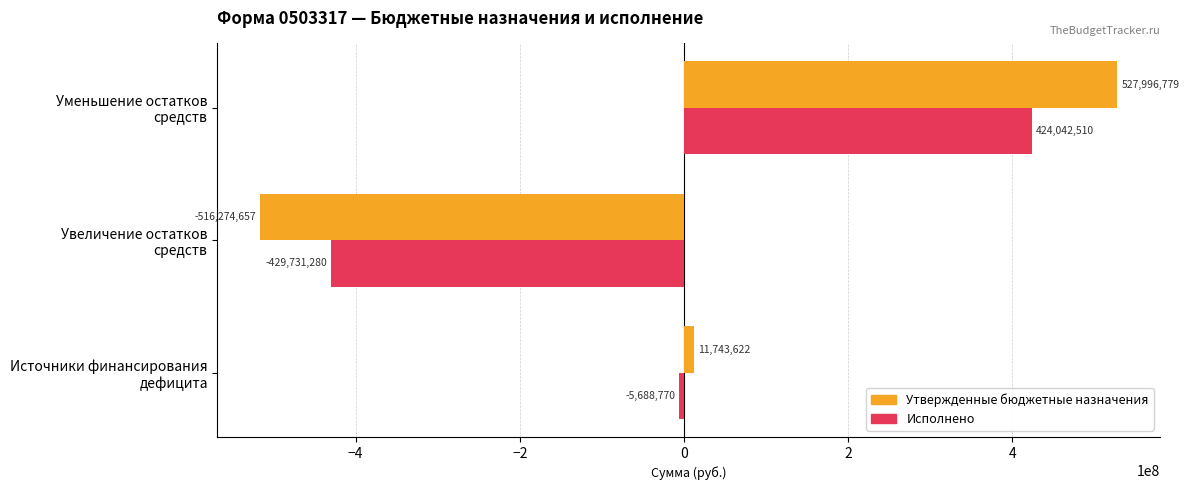

Which series has the largest total across all categories?

Утвержденные бюджетные назначения